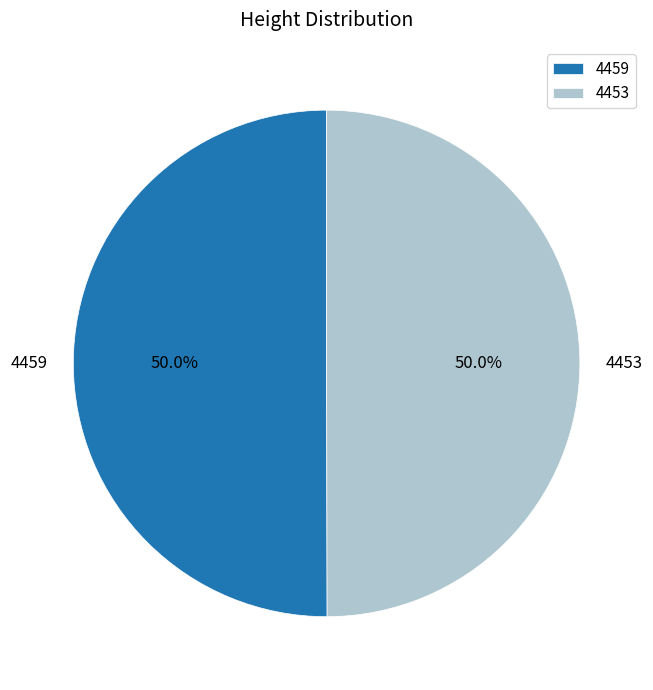

To the nearest percent, what percentage of the pie is 4459?

50%